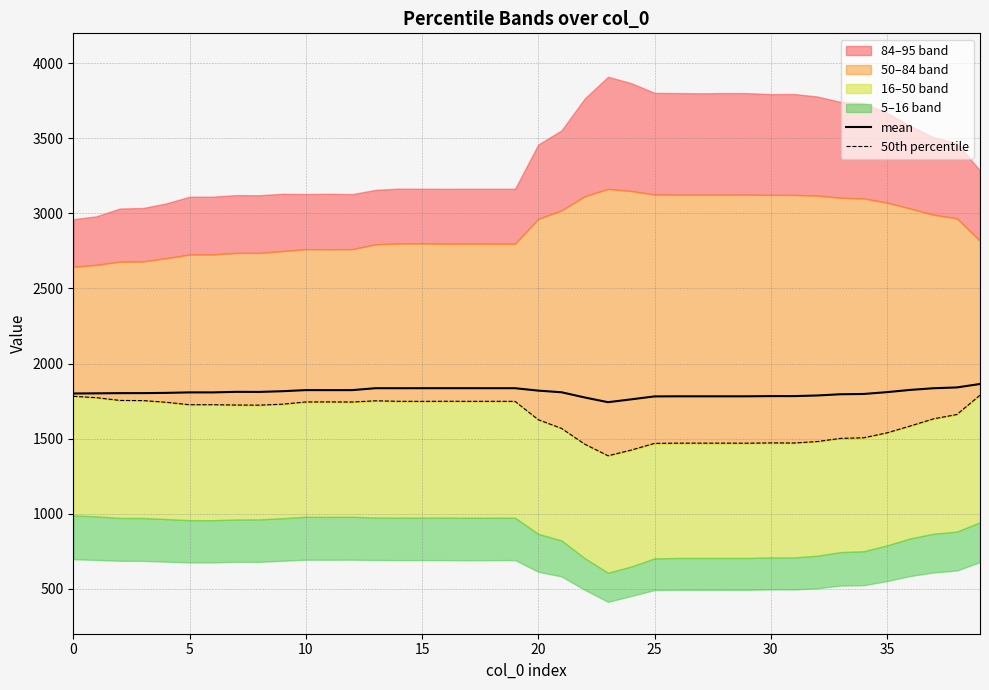

What is the difference between the mean values at 27 and 22?

7.8